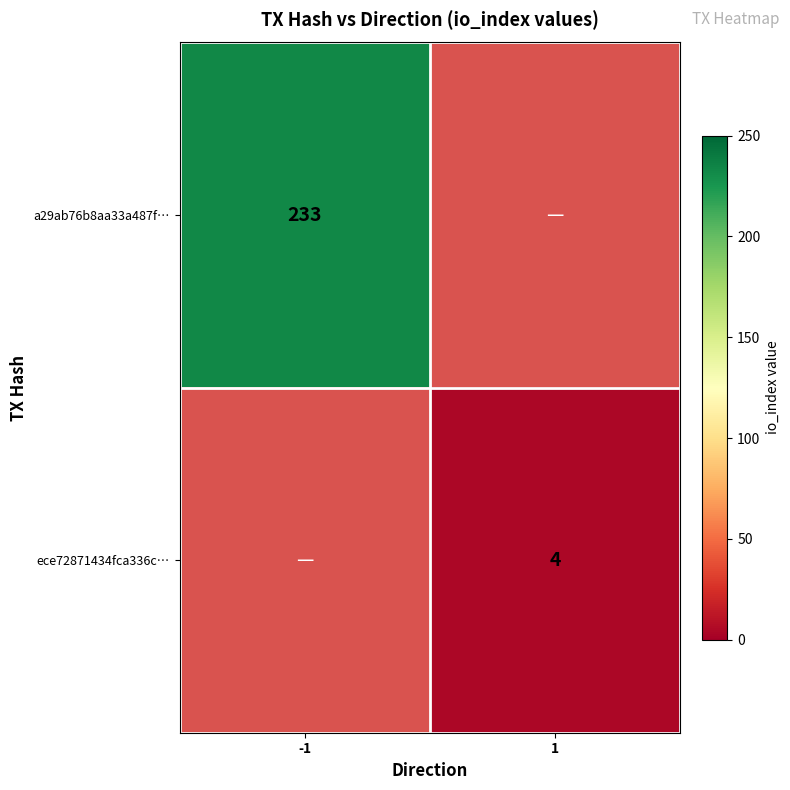

Which has a higher value, 1 or -1?

-1